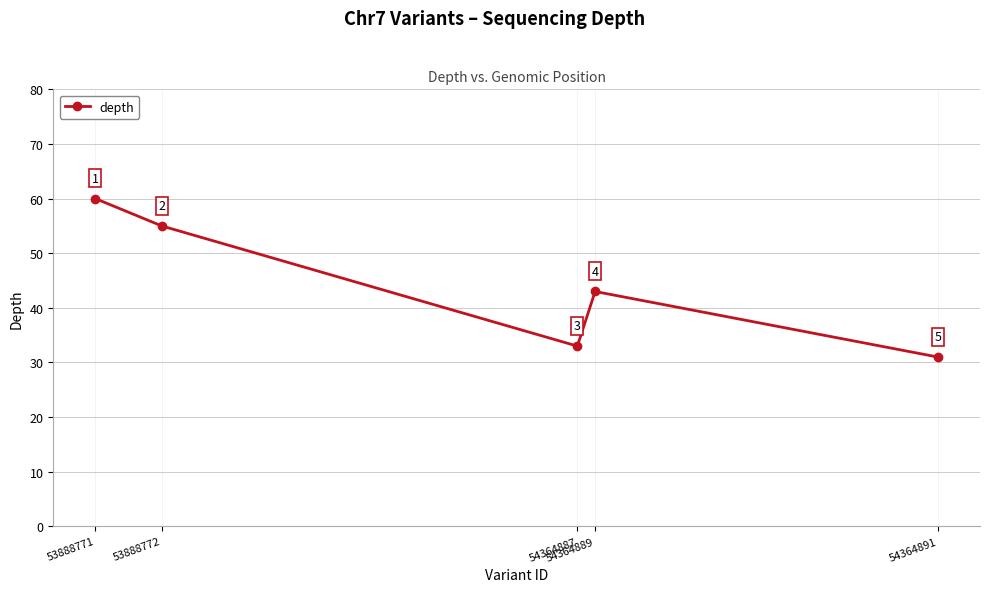

Rank the categories by value from highest to lowest.

53888771, 53888772, 54364889, 54364887, 54364891